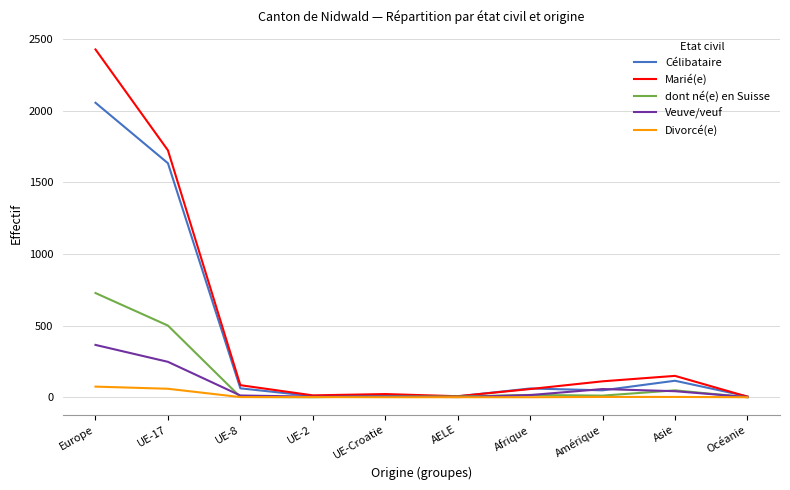

What is the label of the 10th point from the left?

Océanie